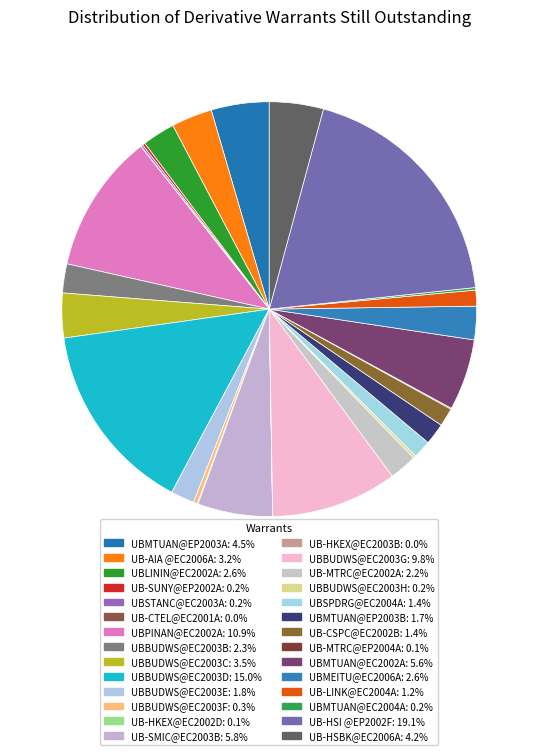

Is there any slice that represents more than half of the pie?

No